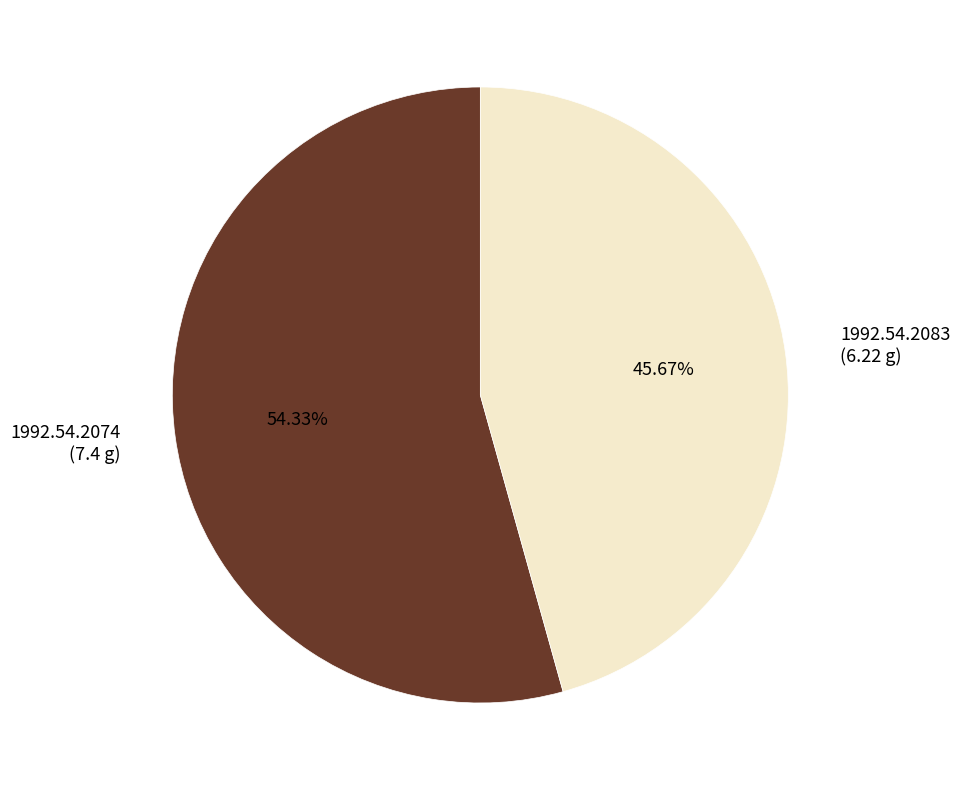

How many segments does this pie chart have?

2